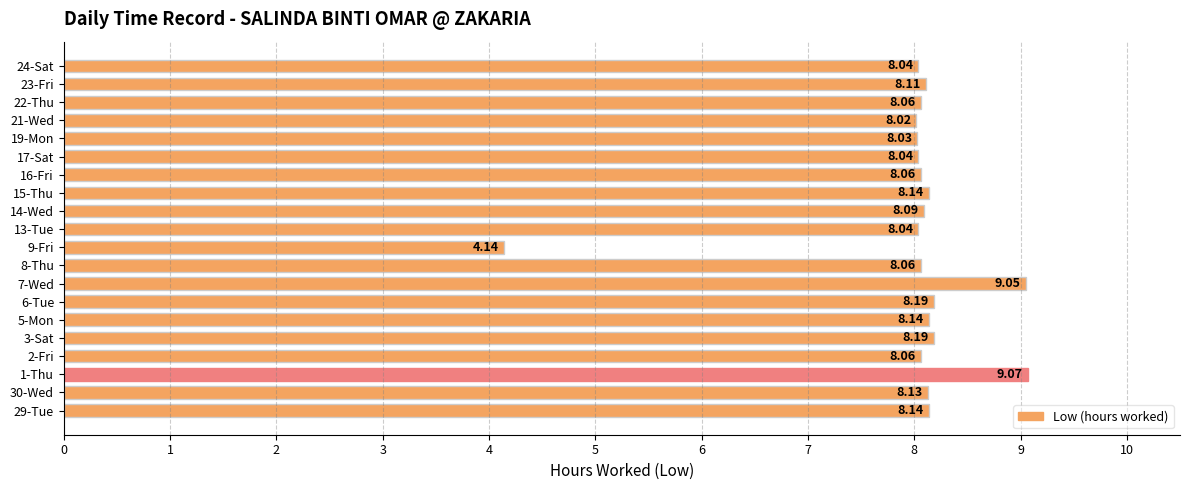

Approximately how many times larger is the value at 15-Thu compared to 22-Thu?

1.0